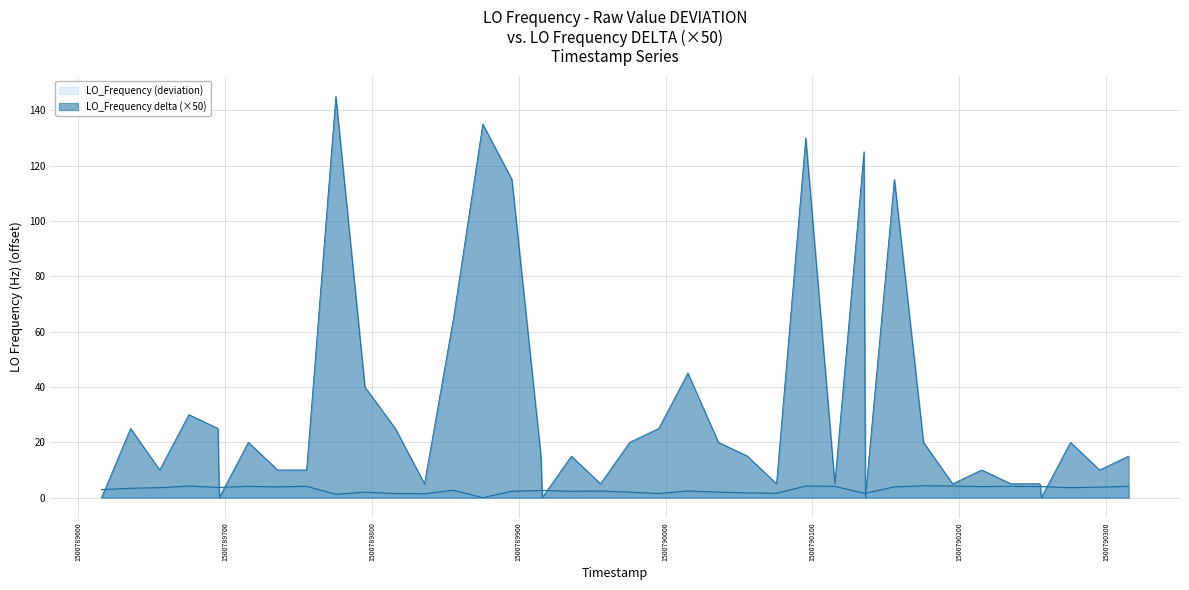

How many lines are shown in the chart?

2